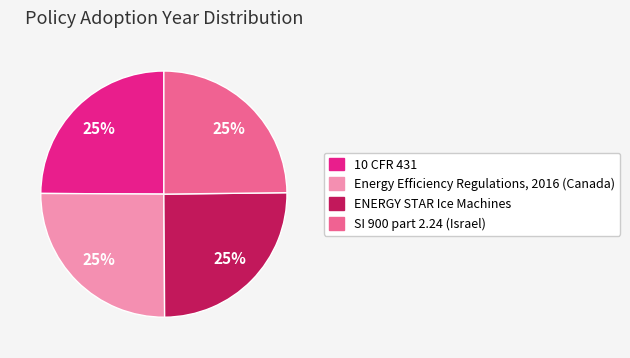

Approximately how many times larger is the value at 10 CFR 431 compared to SI 900 part 2.24 (Israel)?

1.0